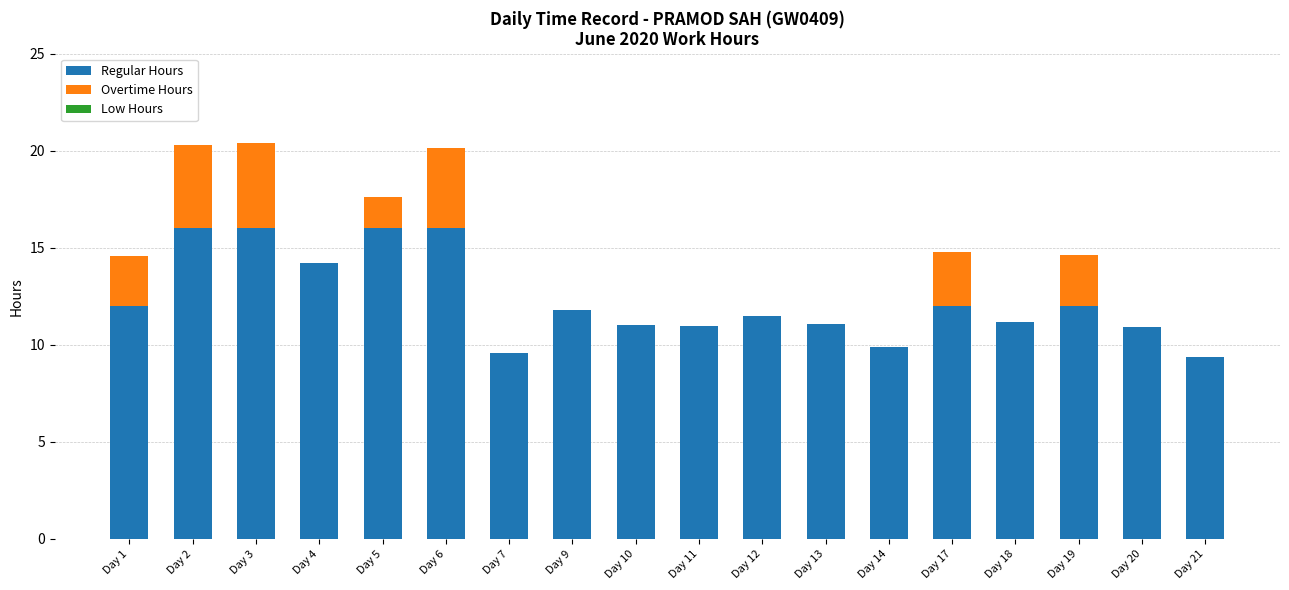

What is the total value across all series at Day 21?

9.4